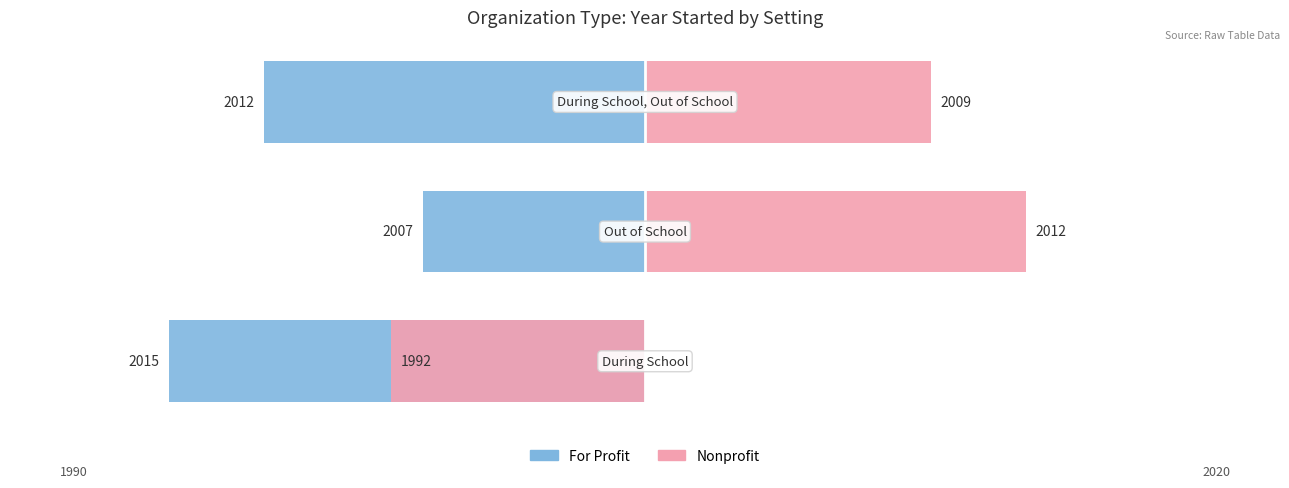

How many values in the For Profit series are below -12?

1